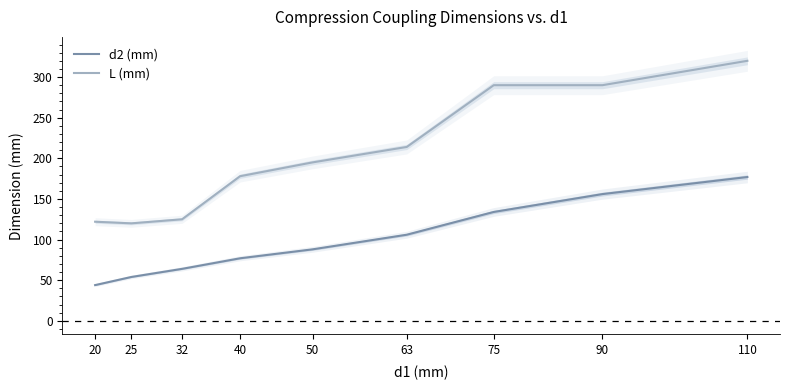

Which series changed the most between 90 and 110?

L (mm)